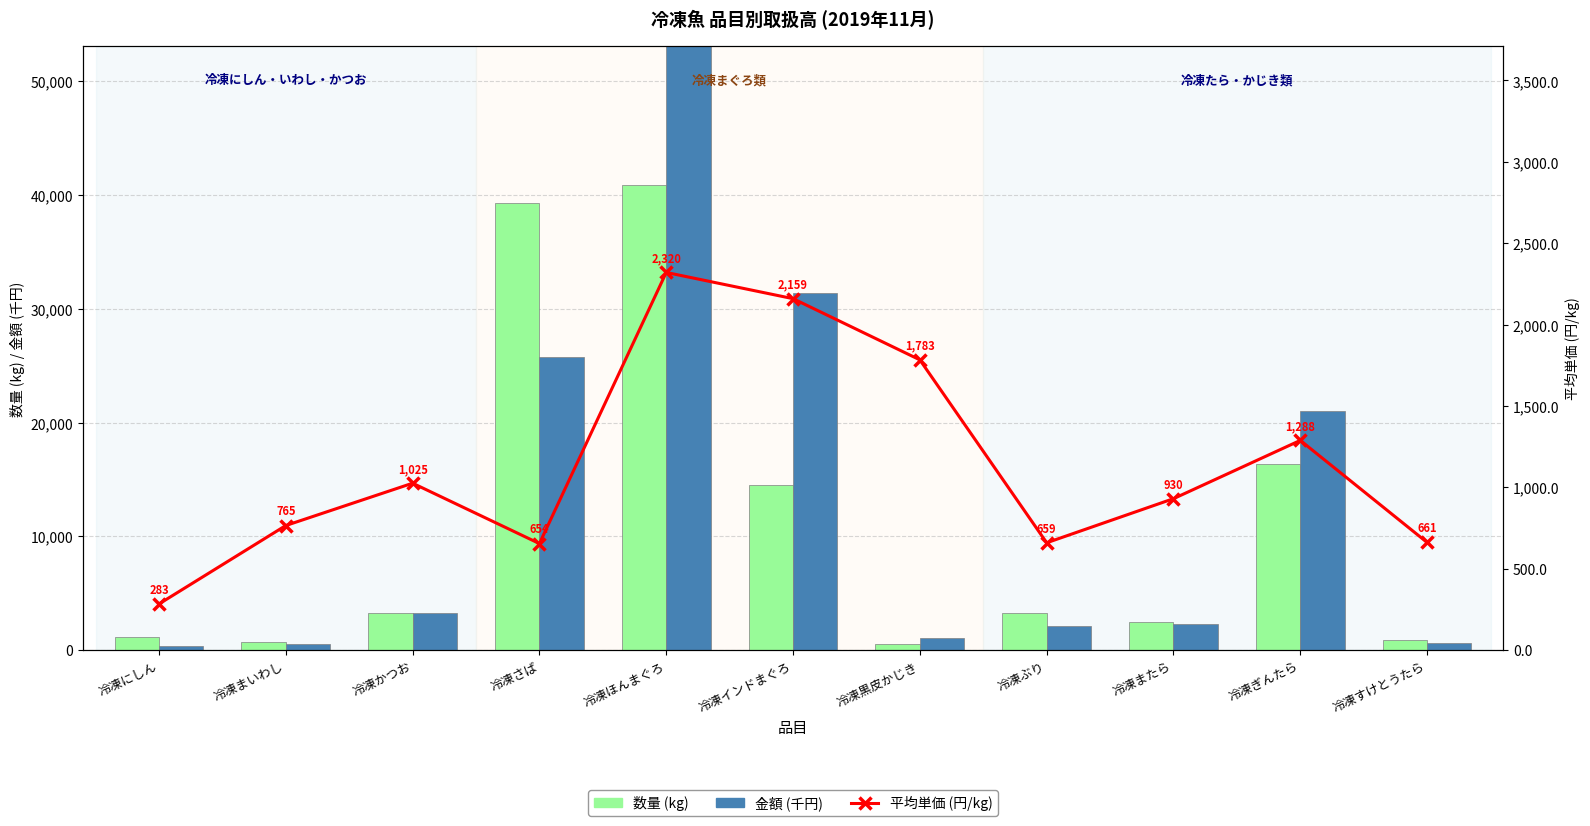

At how many categories does at least one series exceed 24093?

3